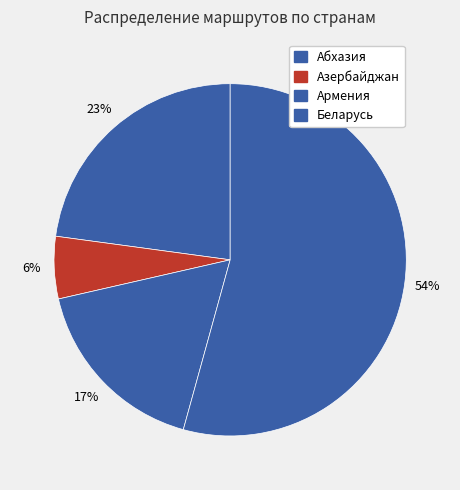

How many slices are in this pie chart?

4